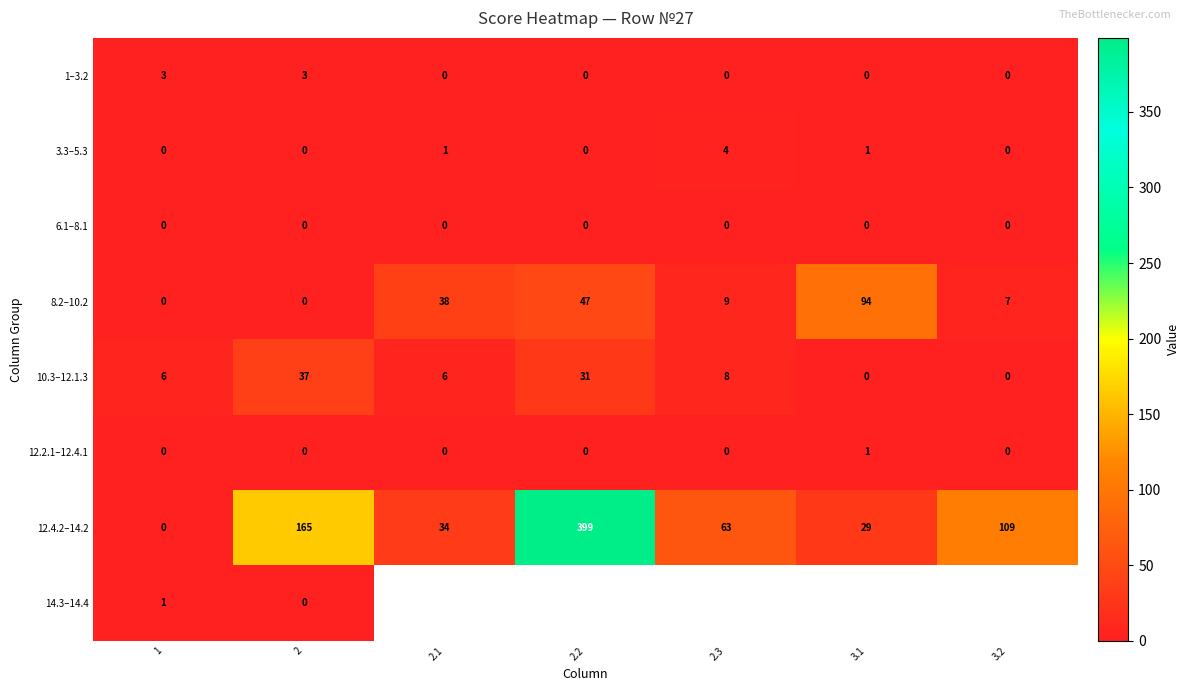

How many distinct data groups are displayed?

8